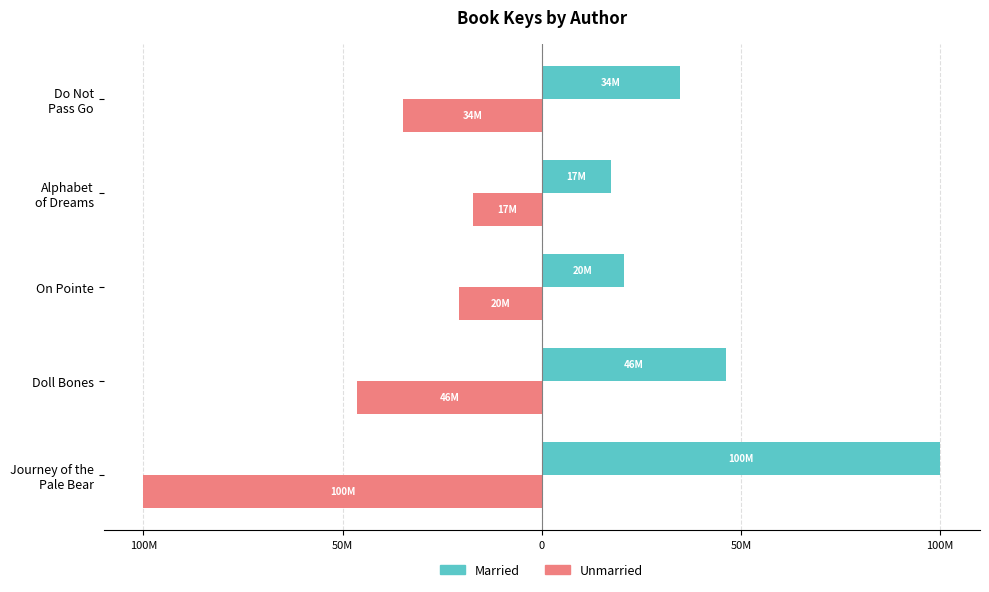

What are all the series names shown in the legend?

Married, Unmarried